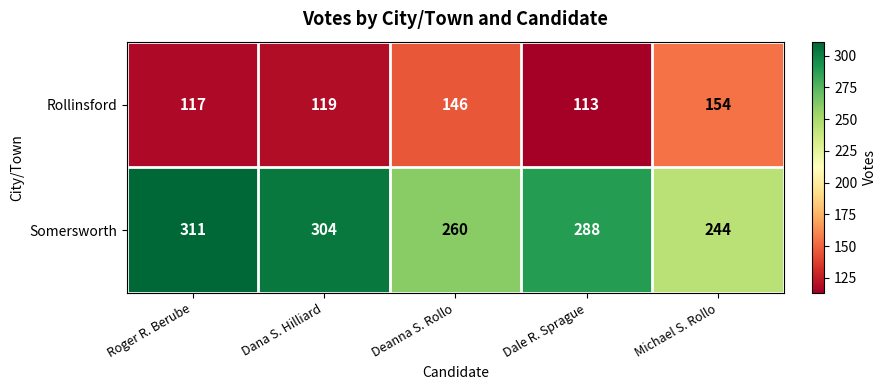

At which category is the sum across all series the highest?

Roger R. Berube